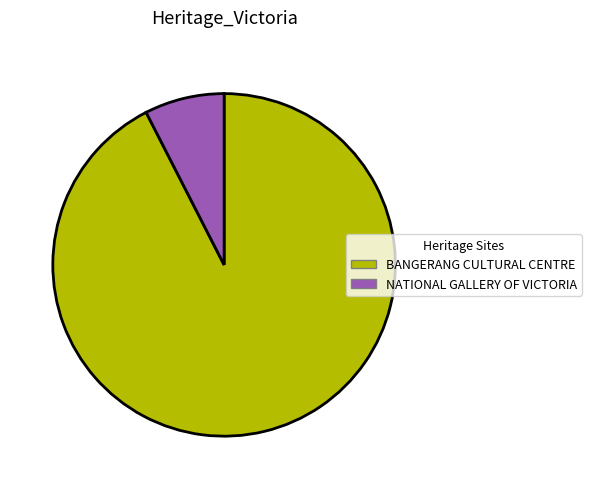

Is the sum of BANGERANG CULTURAL CENTRE and NATIONAL GALLERY OF VICTORIA greater than half?

Yes